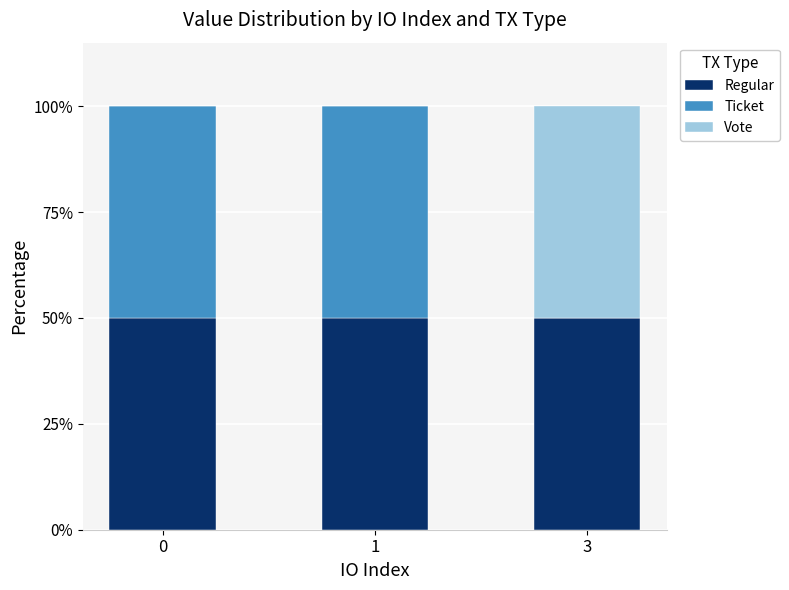

The Regular series shows 50 at 0. True or false?

True